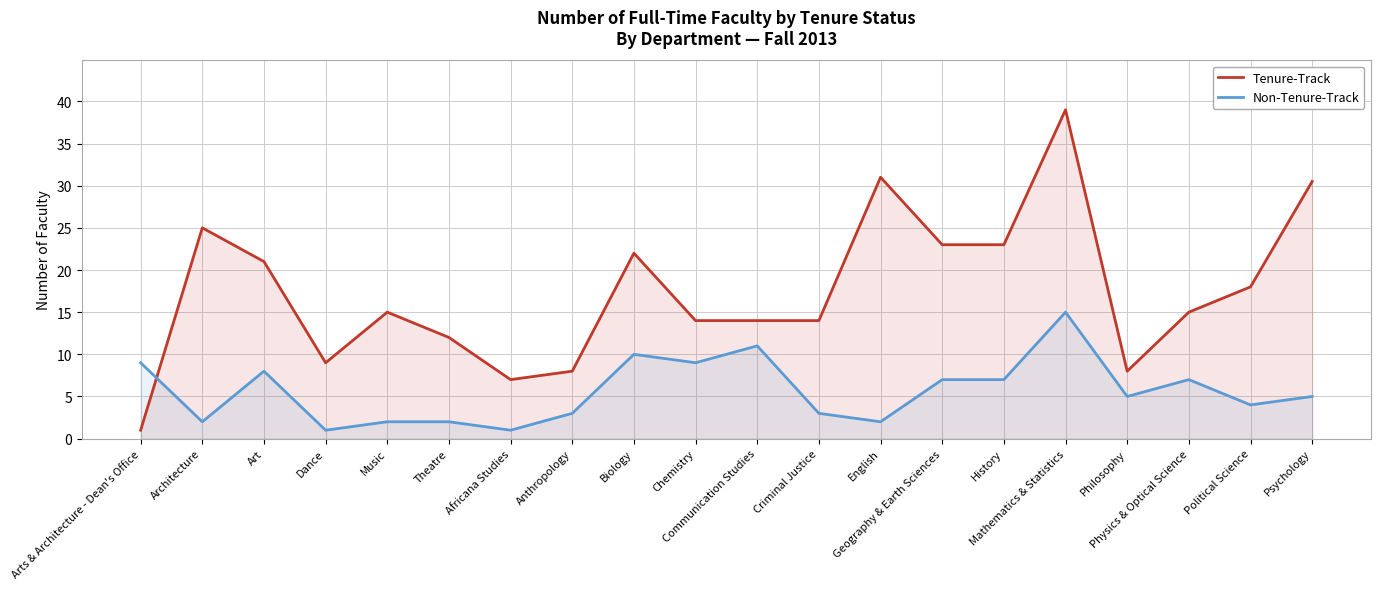

What is the sum of all Non-Tenure-Track values?

113.0